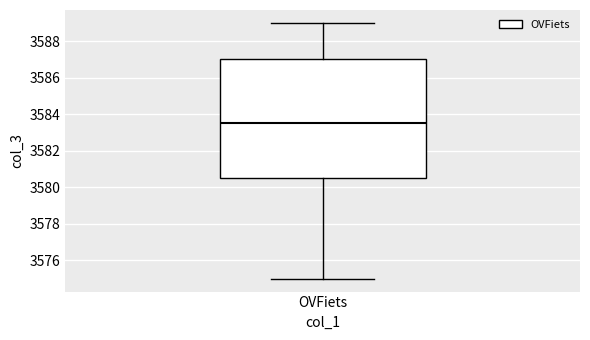

Transcribe this box plot: give where the median line is, the range the box spans, and where the two whiskers end, as read against the y-axis. The values are not printed on the chart, so give them approximately, as read against the axis.

median 3583.6, box 3580.6 to 3587.0, whiskers 3575.0 to 3589.0